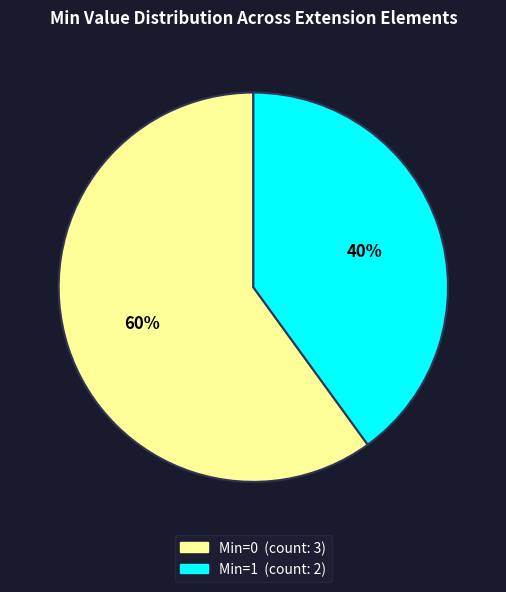

Is there a majority slice in this chart?

Yes